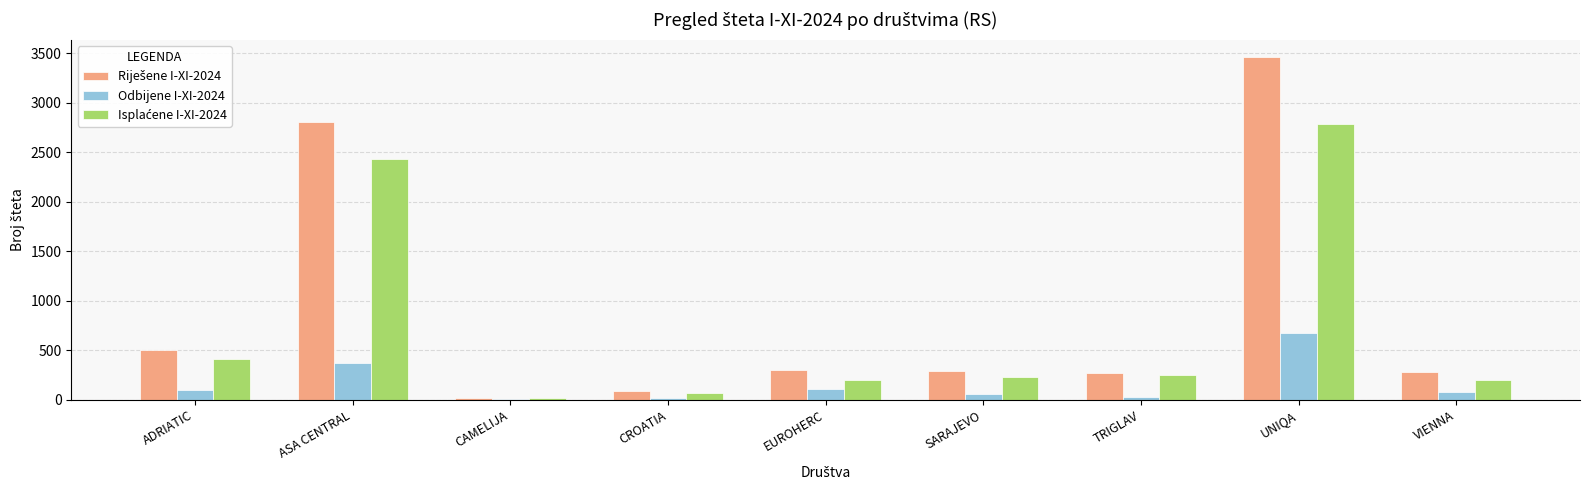

At which category is the sum across all series the highest?

UNIQA